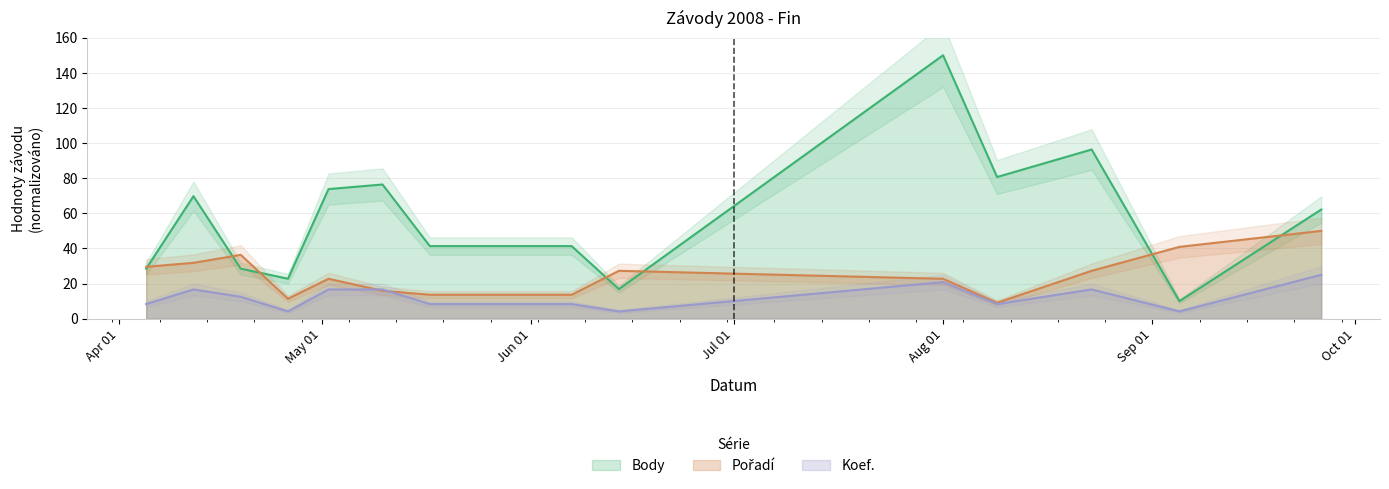

What is the lowest value of the Body series?

10.0